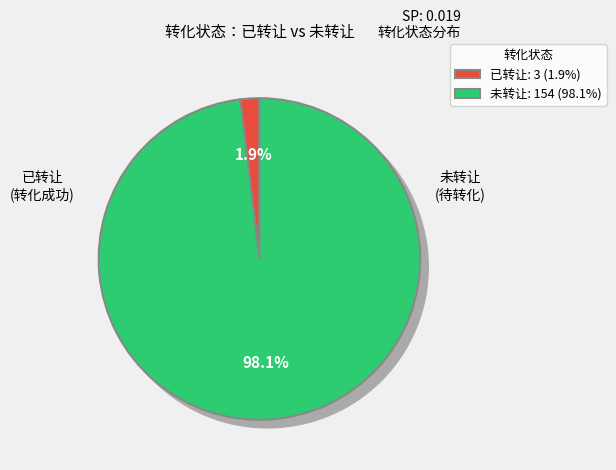

Is it true that 未转让 is 98% of the pie?

True